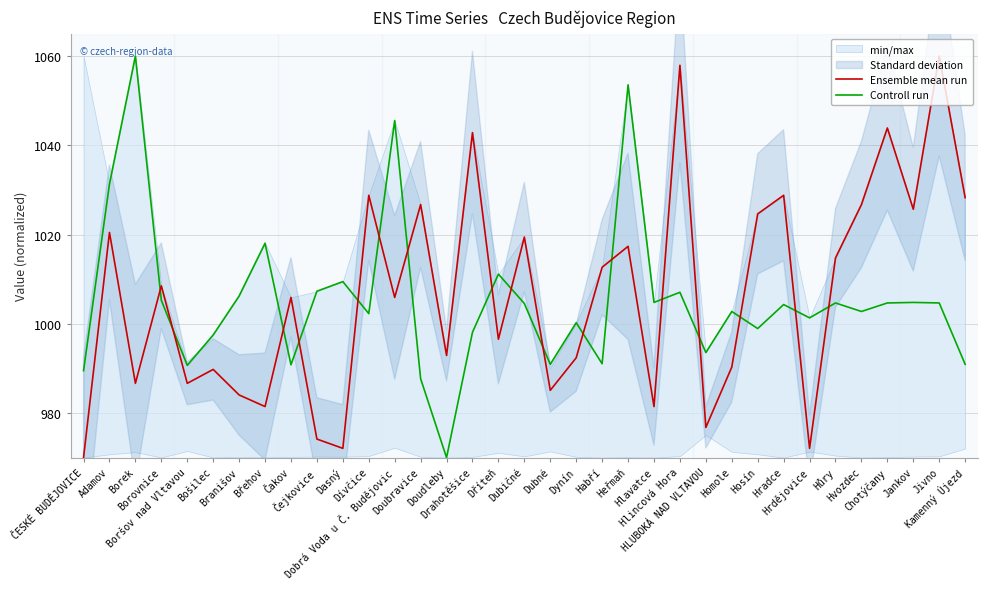

Reading right to left, extract all data points from this chart.

Ensemble mean run: Kamenný Újezd=1028.3	Jivno=1060.0	Jankov=1025.7	Chotýčany=1043.9	Hvozdec=1026.7	Hůry=1014.7	Hrdějovice=972.1	Hradce=1028.8	Hosín=1024.6	Homole=990.3	HLUBOKÁ NAD VLTAVOU=976.8	Hlincová Hora=1057.9	Hlavatce=981.4	Heřmaň=1017.3	Habří=1012.7	Dynín=992.4	Dubné=985.1	Dubičné=1019.4	Dříteň=996.5	Drahotěšice=1042.8	Doudleby=992.9	Doubravice=1026.7	Dobrá Voda u Č. Budějovic=1005.9	Dívčice=1028.8	Dasný=972.1	Čejkovice=974.2	Čakov=1005.9	Břehov=981.4	Branišov=984.0	Bošilec=989.8	Boršov nad Vltavou=986.6	Borovnice=1008.5	Borek=986.6	Adamov=1020.5	ČESKÉ BUDĚJOVICE=970.0
Controll run: Kamenný Újezd=990.9	Jivno=1004.7	Jankov=1004.8	Chotýčany=1004.7	Hvozdec=1002.7	Hůry=1004.7	Hrdějovice=1001.3	Hradce=1004.3	Hosín=998.9	Homole=1002.7	HLUBOKÁ NAD VLTAVOU=993.5	Hlincová Hora=1007.1	Hlavatce=1004.8	Heřmaň=1053.5	Habří=991.0	Dynín=1000.2	Dubné=990.9	Dubičné=1004.5	Dříteň=1011.1	Drahotěšice=998.1	Doudleby=970.0	Doubravice=987.7	Dobrá Voda u Č. Budějovic=1045.5	Dívčice=1002.3	Dasný=1009.4	Čejkovice=1007.3	Čakov=990.8	Břehov=1018.0	Branišov=1006.2	Bošilec=997.5	Boršov nad Vltavou=990.7	Borovnice=1005.3	Borek=1060.0	Adamov=1031.3	ČESKÉ BUDĚJOVICE=989.5